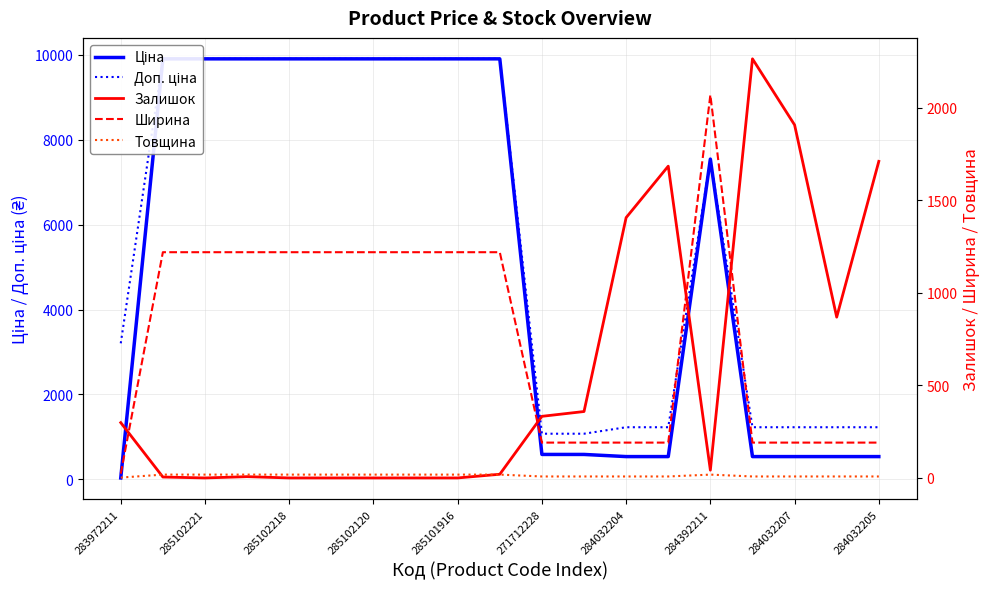

In Залишок, how many points are higher than both neighbors (excluding endpoints)?

3